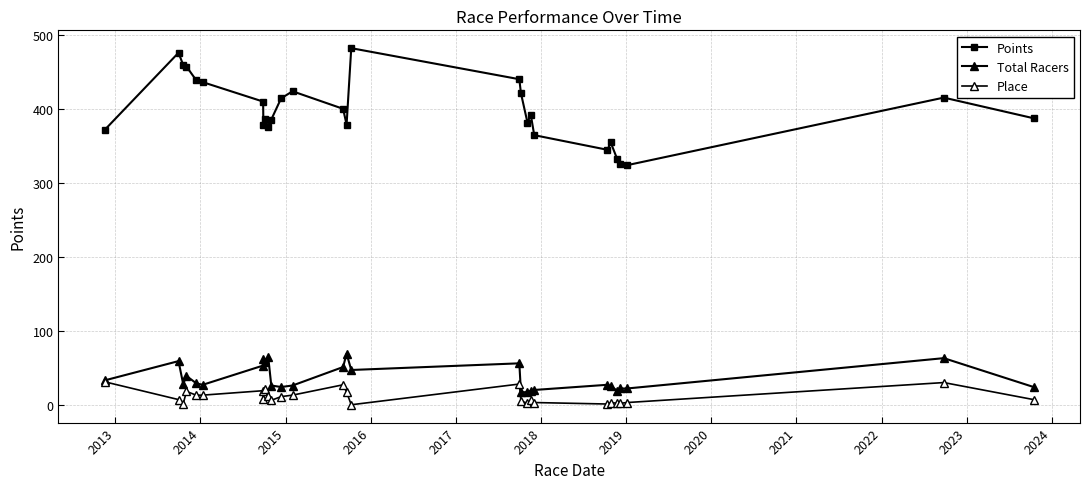

What is the value of the Place point at the 19th from the left?

2.0